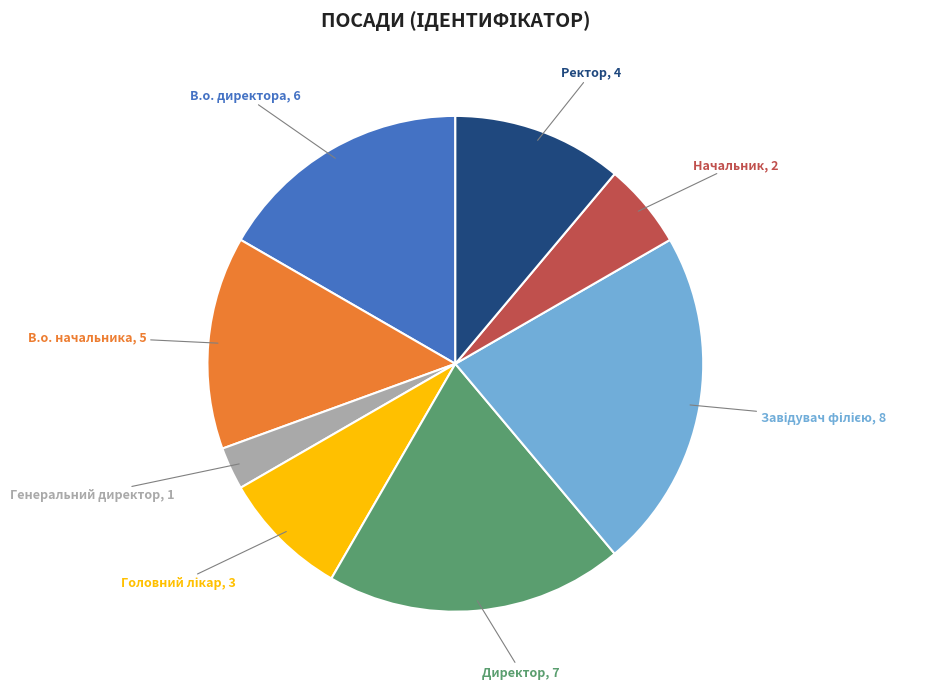

Does any single category account for the majority?

No